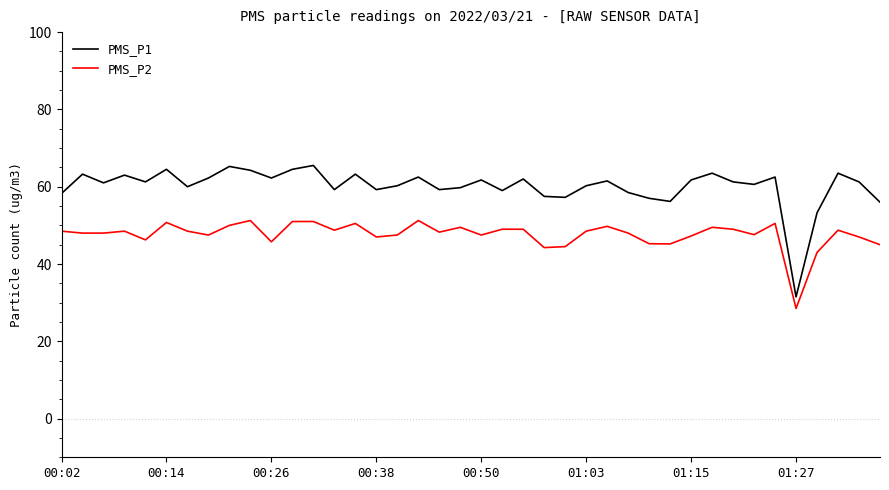

Which series has the largest range (max minus min)?

PMS_P1